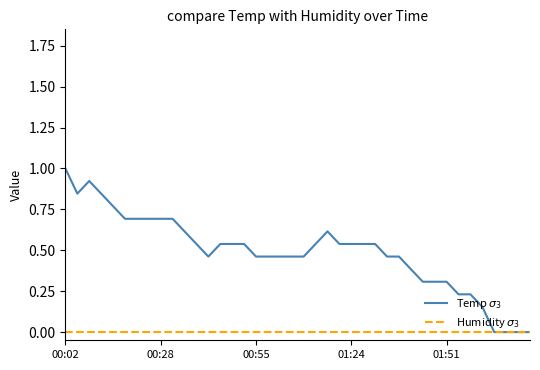

True or false: Humidity $\sigma_3$ and Temp $\sigma_3$ intersect in this chart.

False